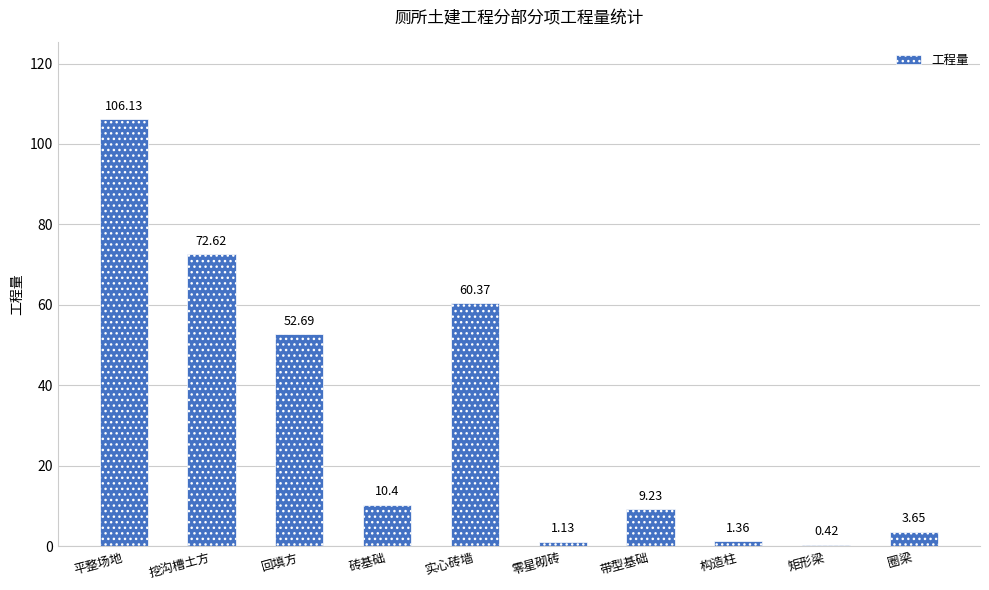

Count the number of data series in this chart.

1